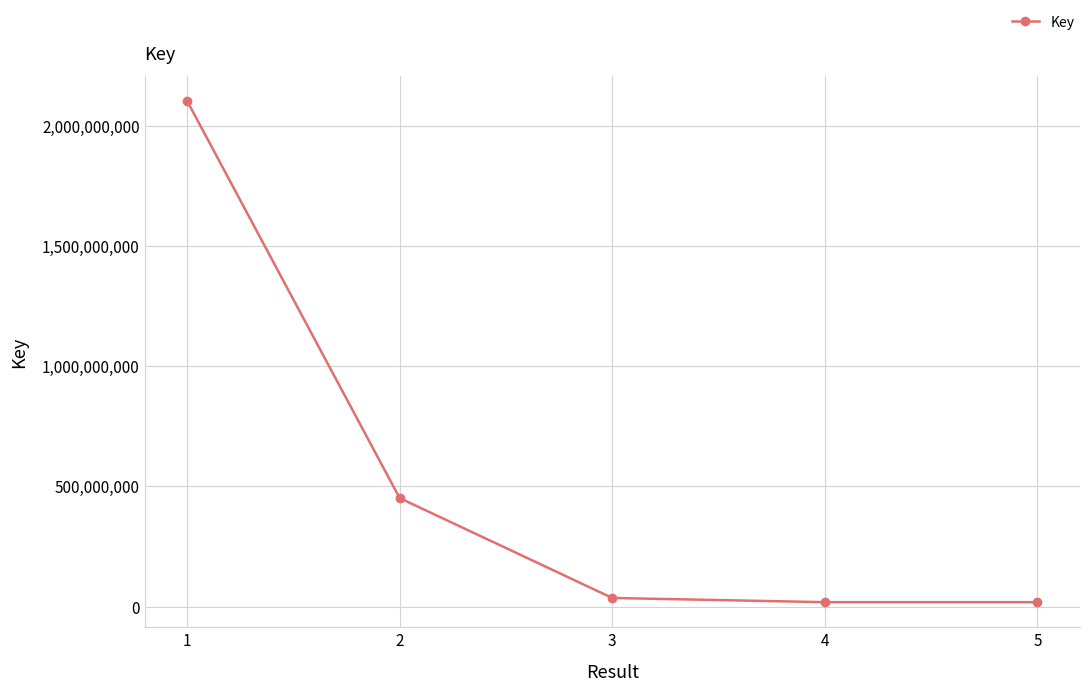

Approximately how many times larger is the value at 1 compared to 5?

116.9